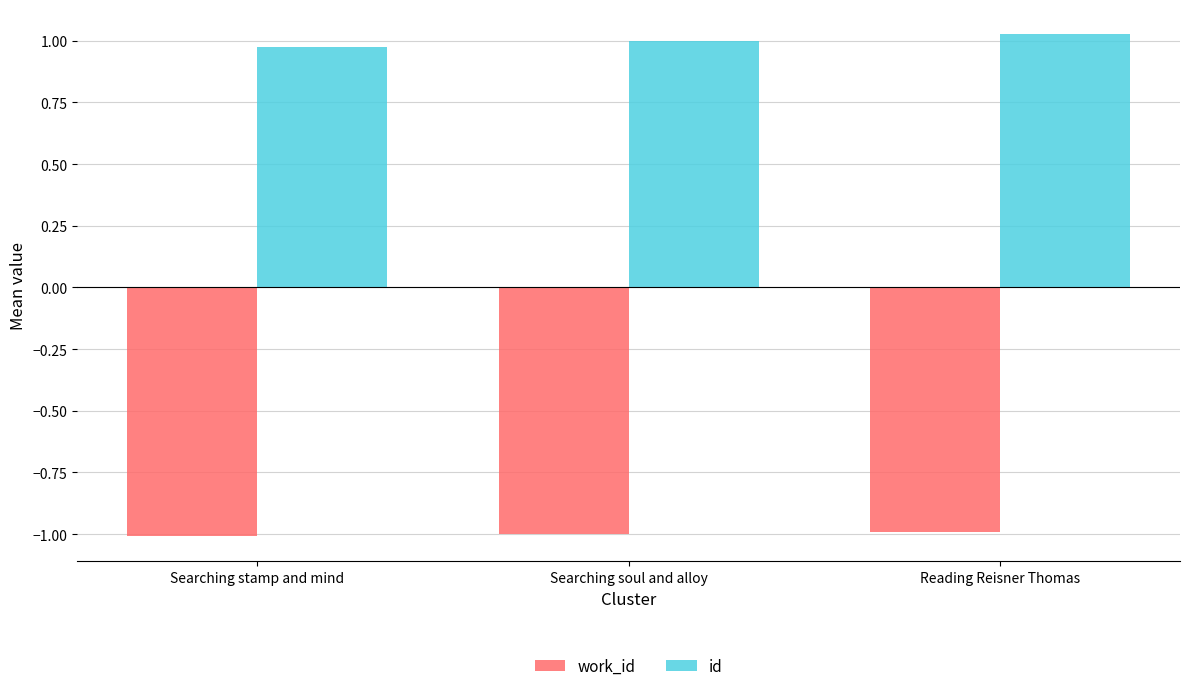

The work_id series shows -1.0 at Reading Reisner Thomas. True or false?

True